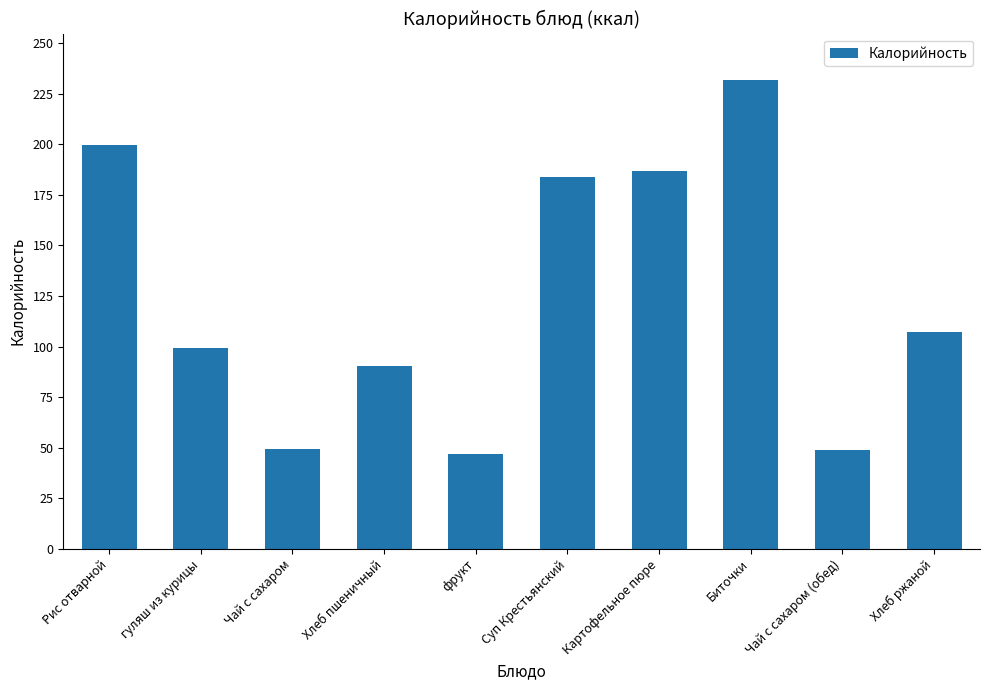

Are the bars grouped side by side (vs. stacked)?

No